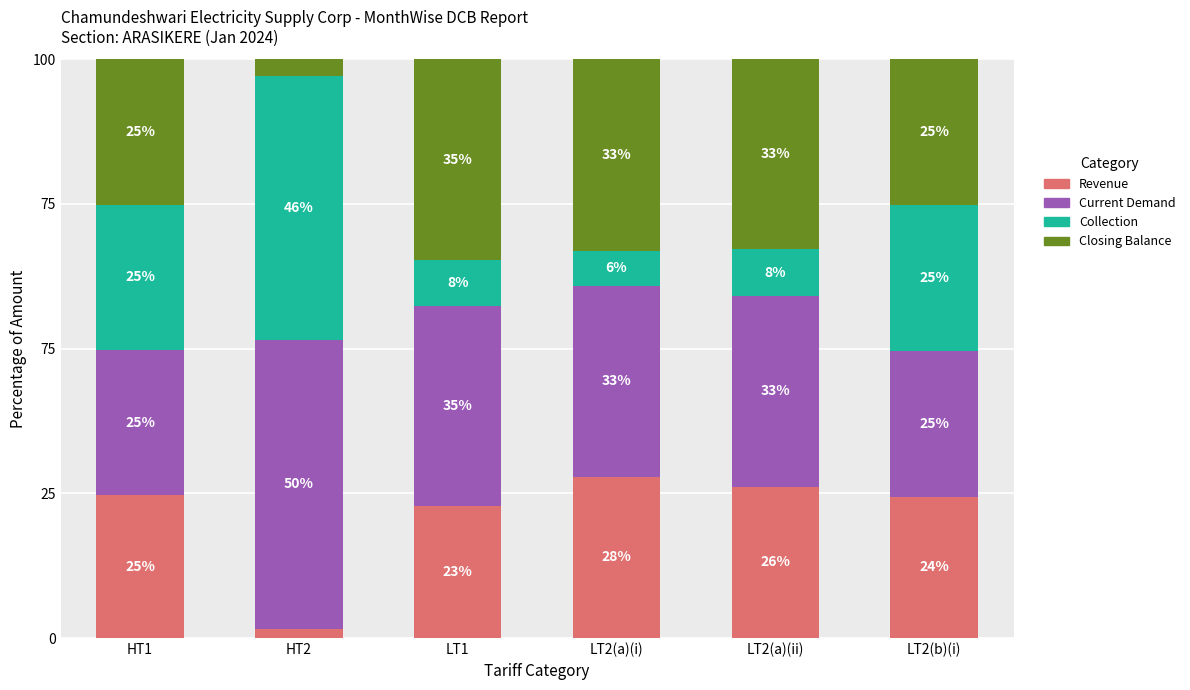

What position from the right is HT2?

5